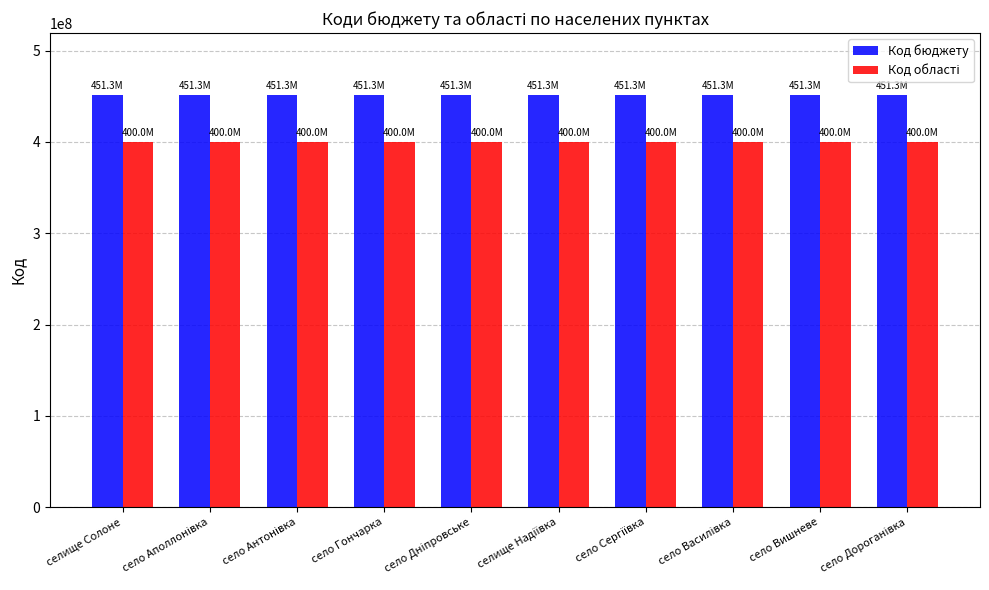

What position from the left is селище Солоне?

1